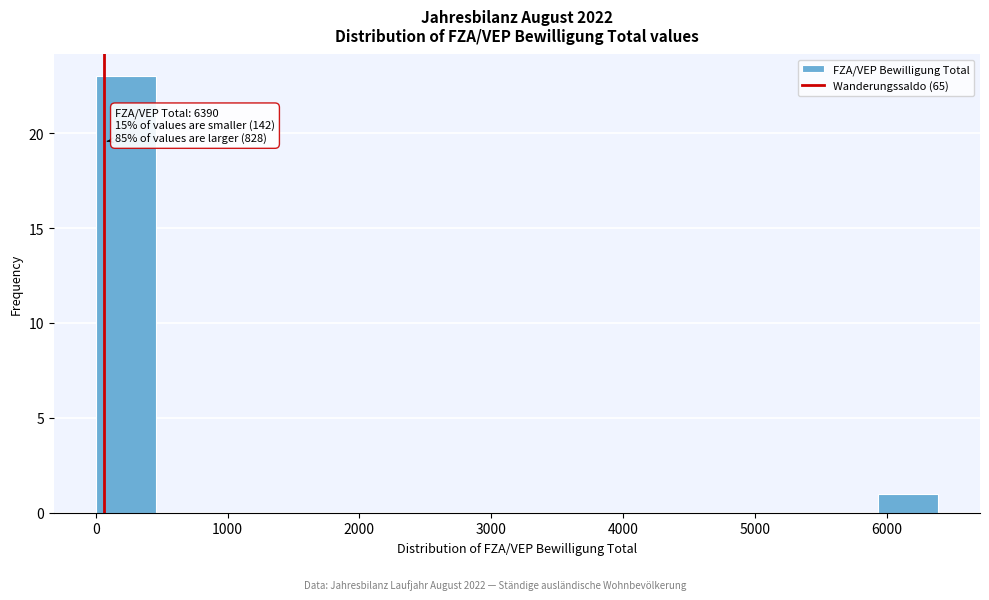

Which range on the x-axis has the tallest bar?

0 to 500